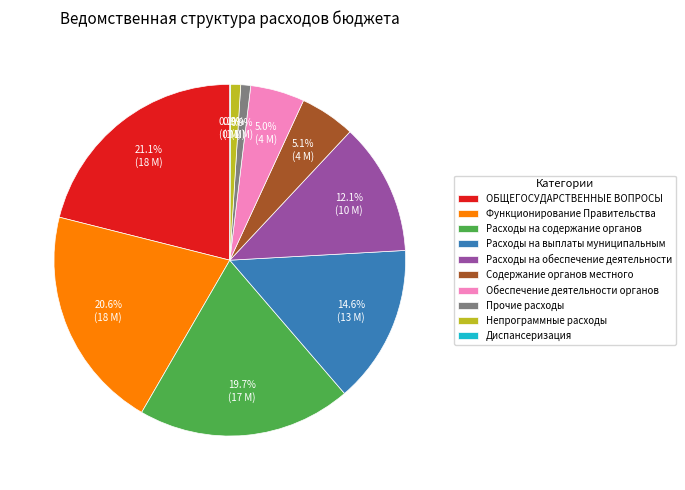

Is there any slice that represents more than half of the pie?

No